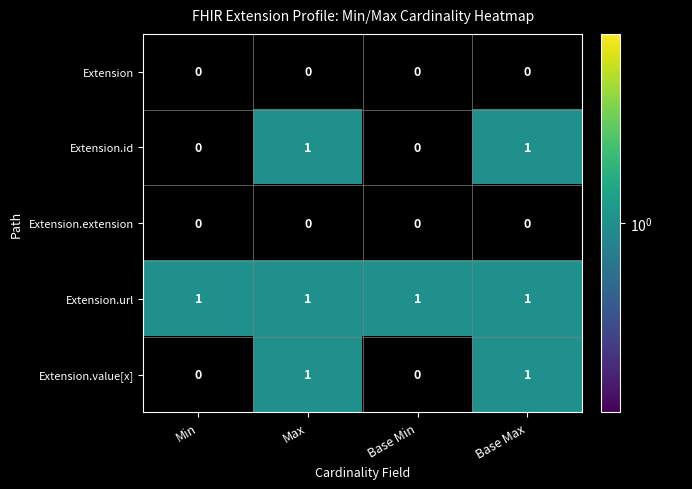

True or false: Extension.url has a value of 1 at Max.

True